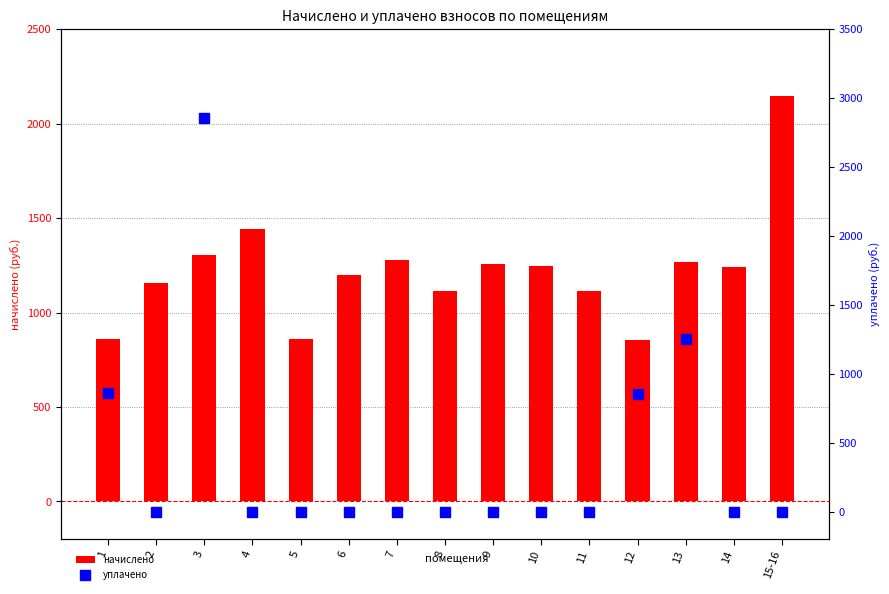

Rank the series at 7 from lowest to highest value.

уплачено, начислено